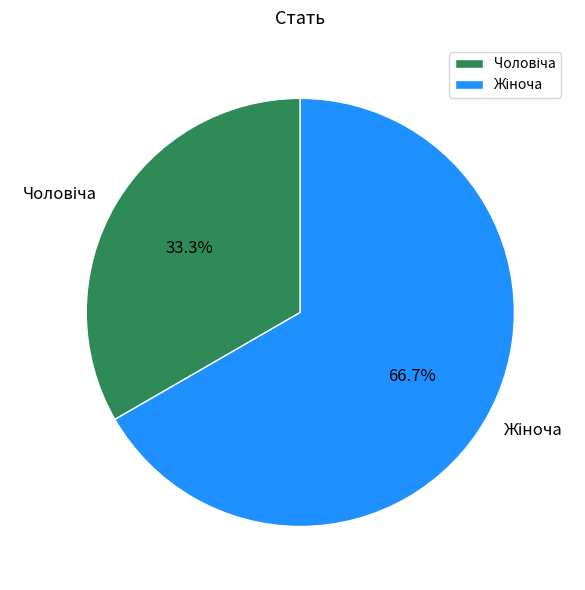

Is there any slice that represents more than half of the pie?

Yes